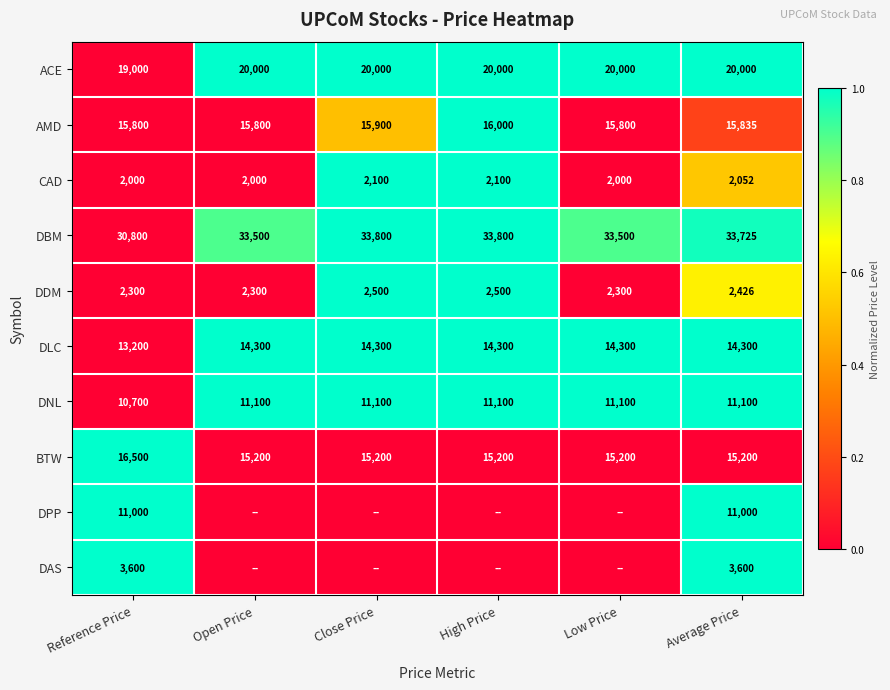

What is the average value of the CAD series?

2042